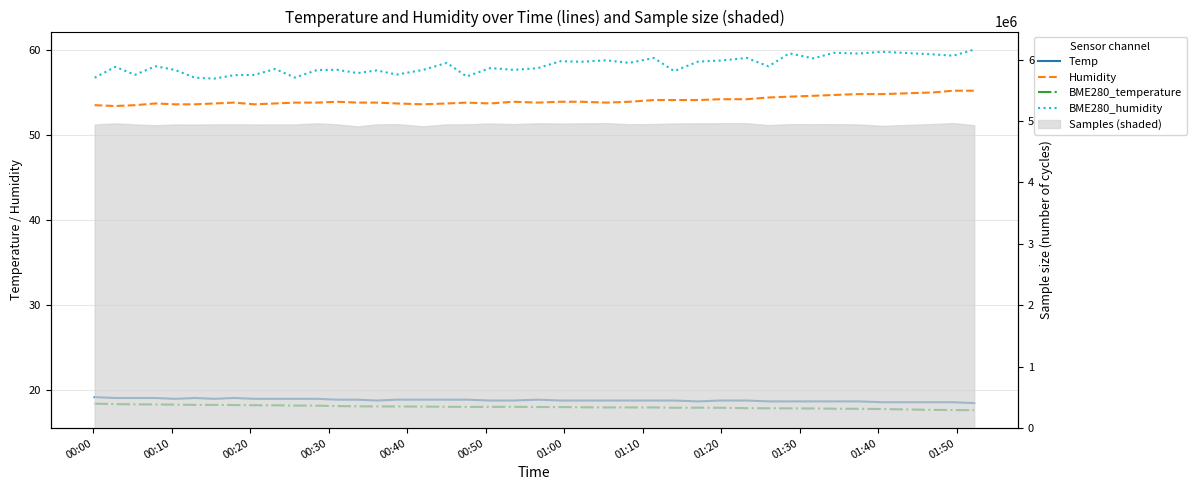

What is the average value of the BME280_temperature series?

18.1